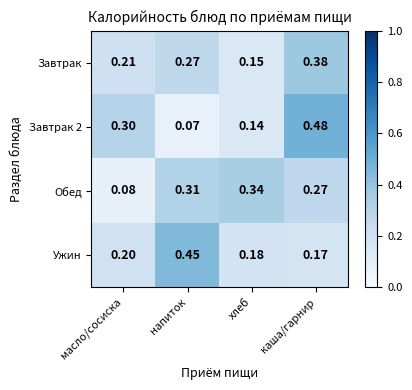

At which label does Обед reach its minimum?

масло/сосиска